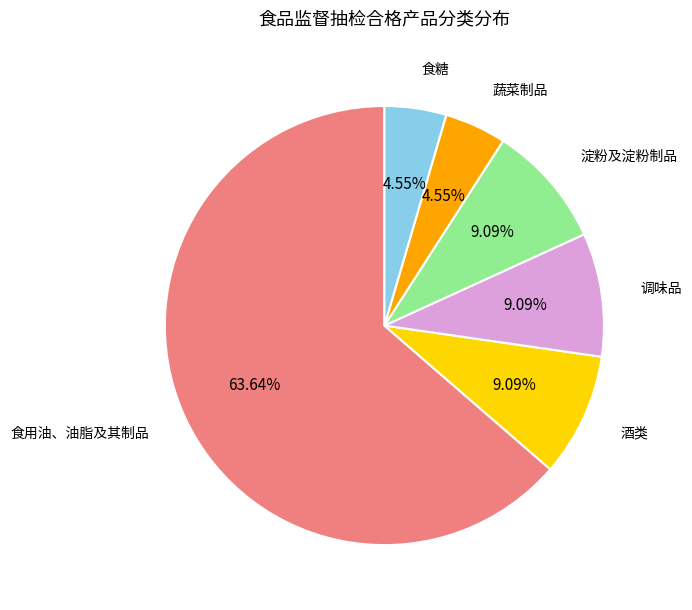

How many slices are in this pie chart?

6